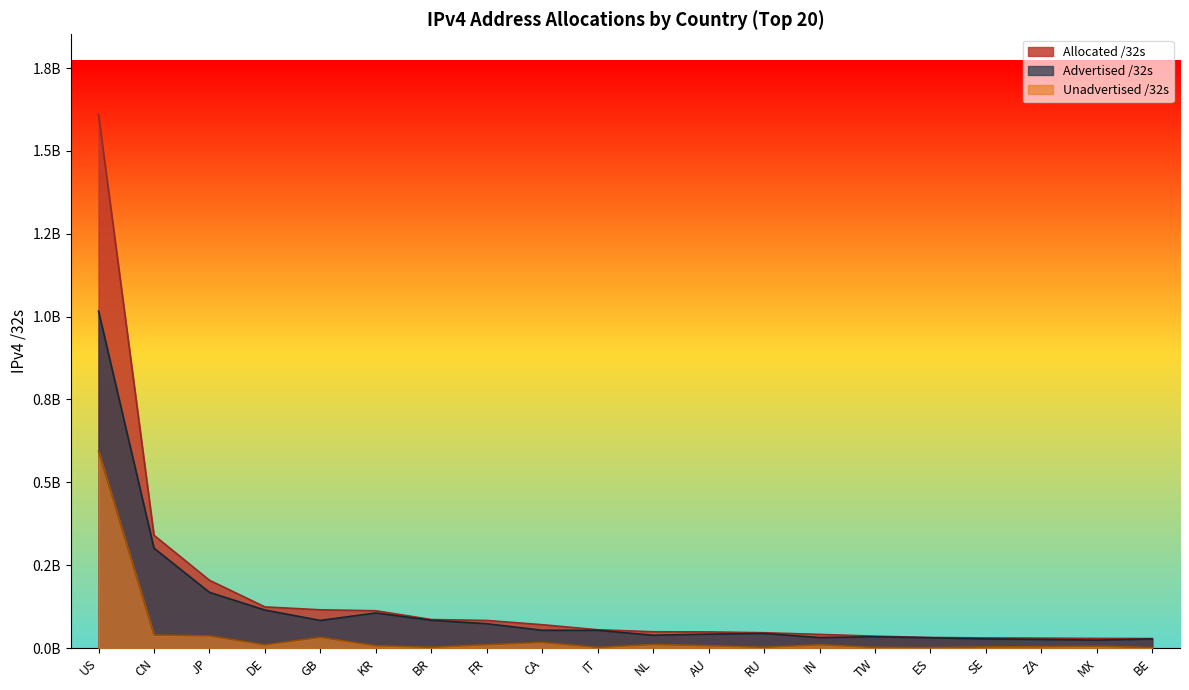

What is the difference between the maximum and minimum values in the Allocated /32s series?

1582084992